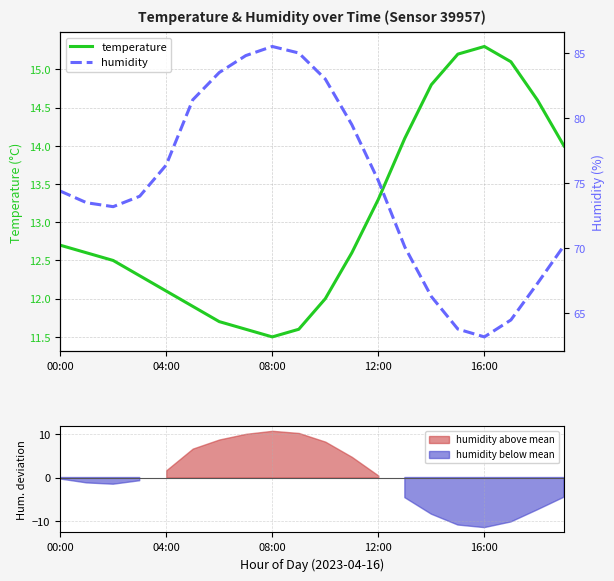

What is the difference between the maximum and minimum values in the humidity series?

22.3